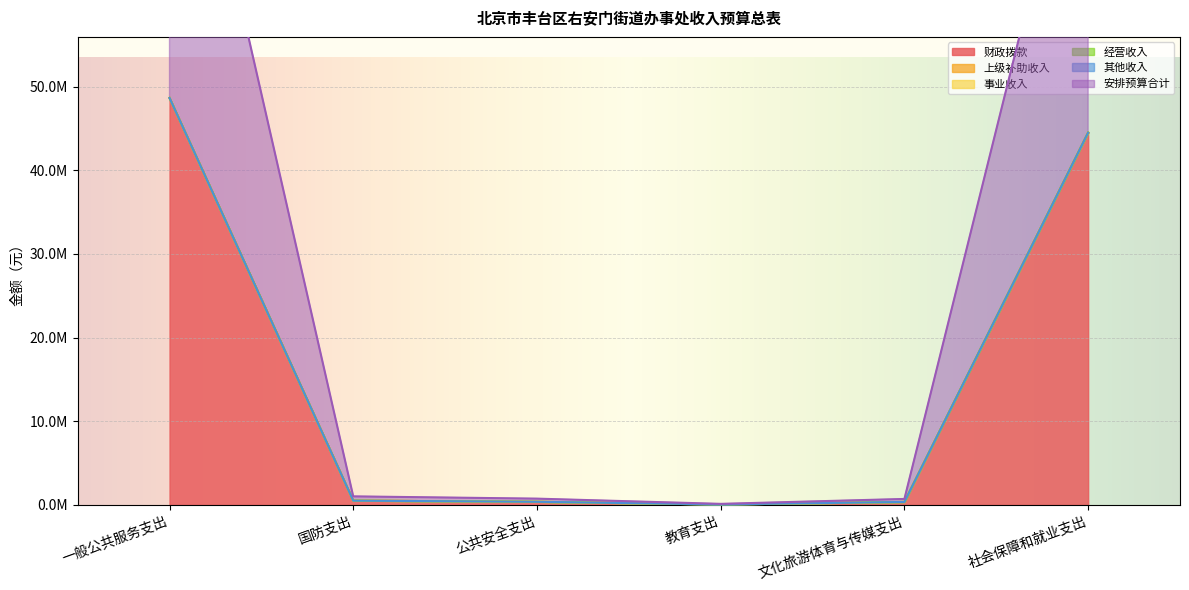

Reading left to right, list all the values displayed in this chart.

财政拨款: 48633849.3	511144.2	375596.5	63500.0	357000.0	44491542.1
上级补助收入: 0.0	0.0	0.0	0.0	0.0	0.0
事业收入: 0.0	0.0	0.0	0.0	0.0	0.0
经营收入: 0.0	0.0	0.0	0.0	0.0	0.0
其他收入: 0.0	0.0	0.0	0.0	0.0	0.0
安排预算合计: 48633849.3	511144.2	375596.5	63500.0	357000.0	44491542.1